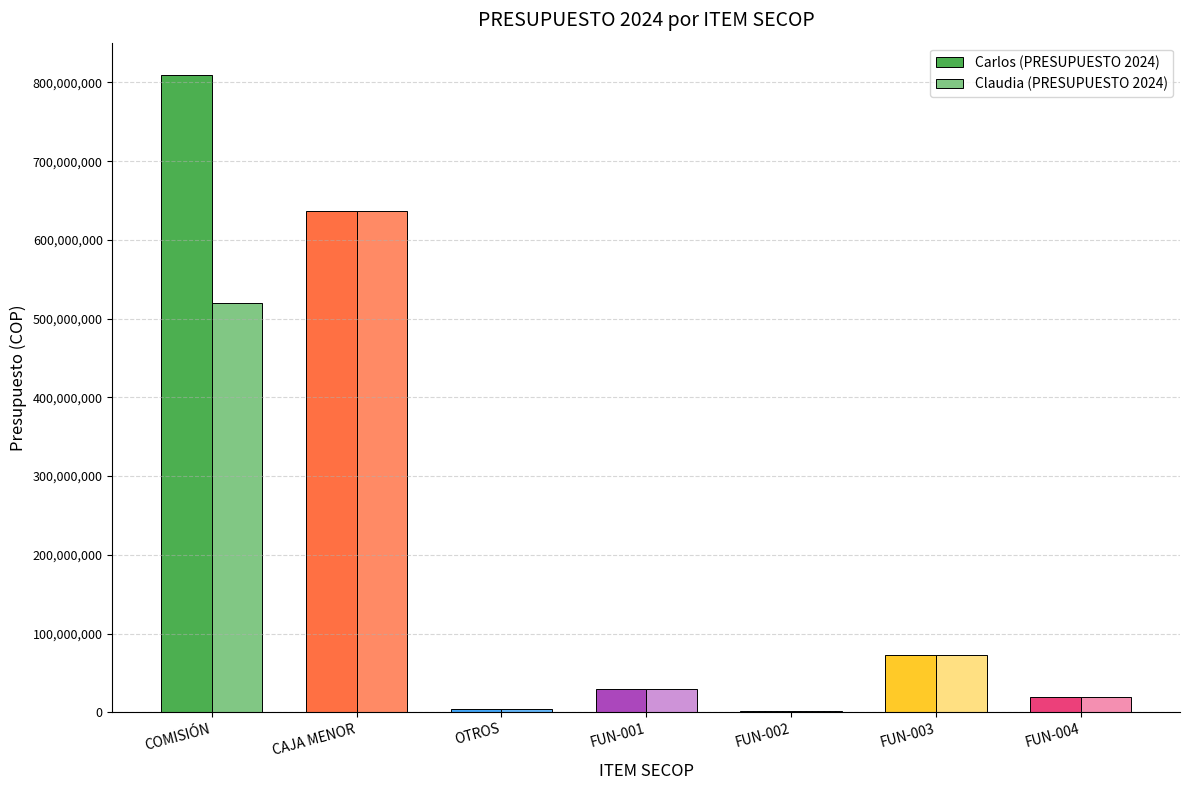

Does the chart contain stacked bars?

No